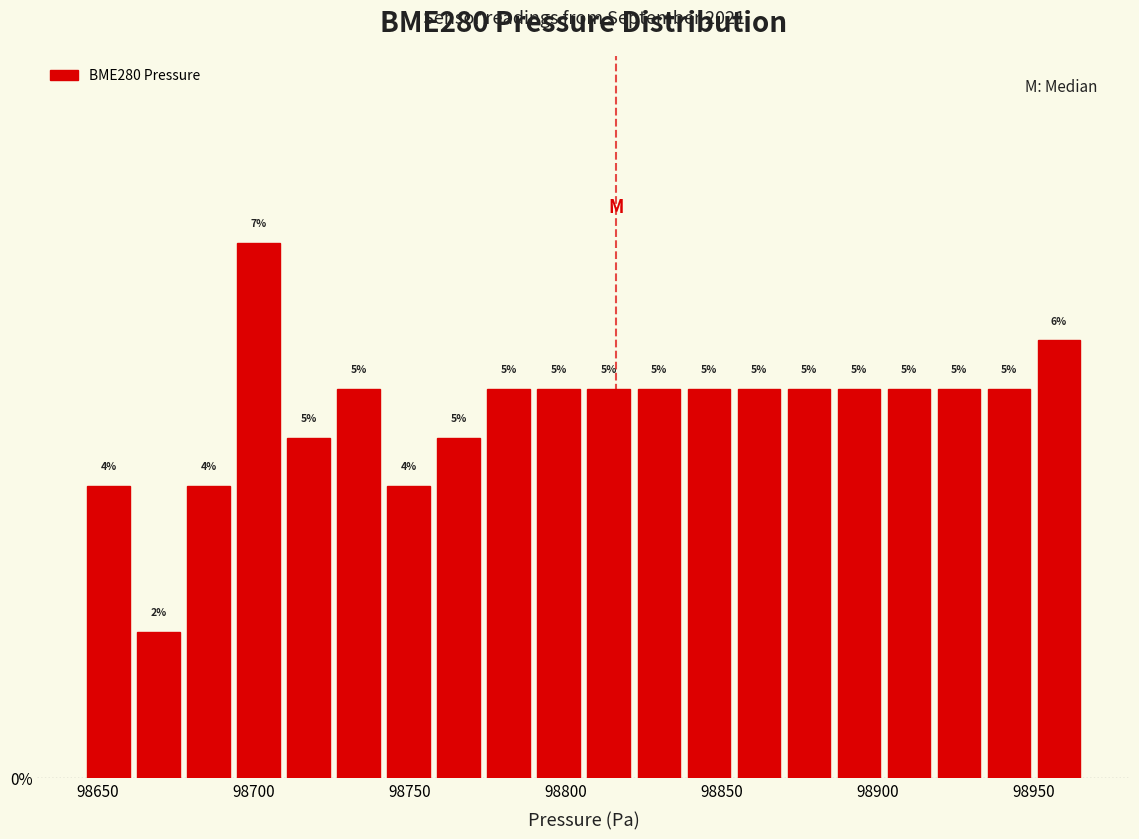

Read against the x-axis, roughly where is the centre of the tallest bar?

98700